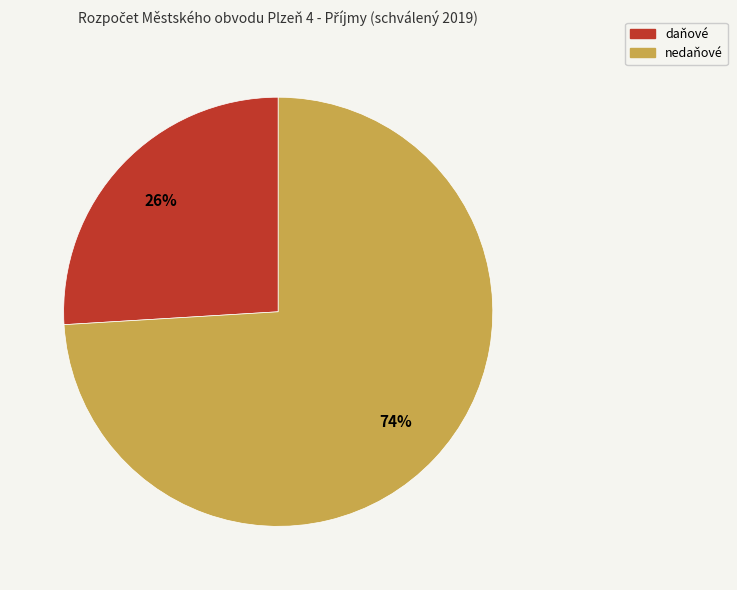

Is there any slice that represents more than half of the pie?

Yes